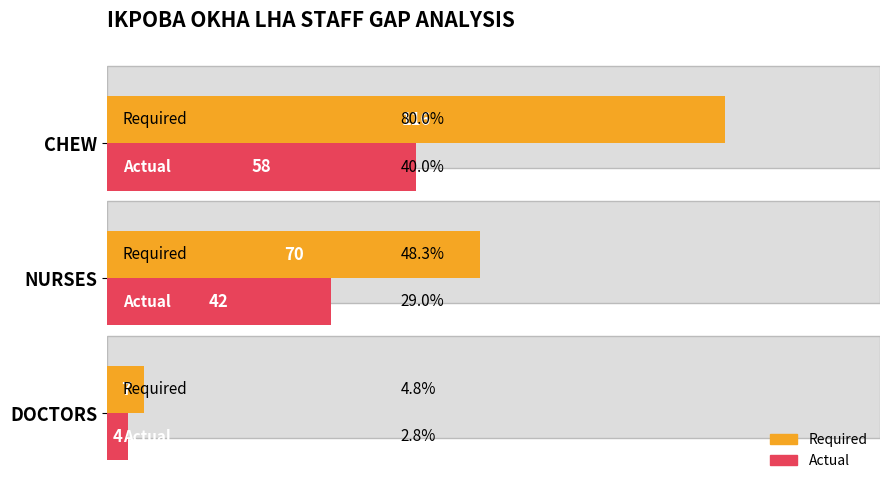

How many bars are there in each group?

2